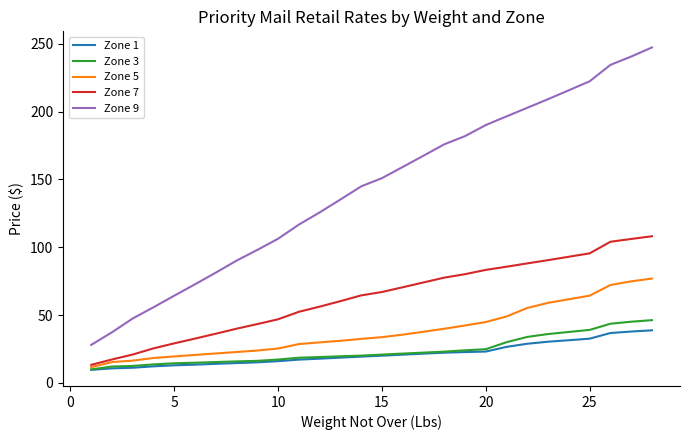

Which series has the largest total across all categories?

Zone 9